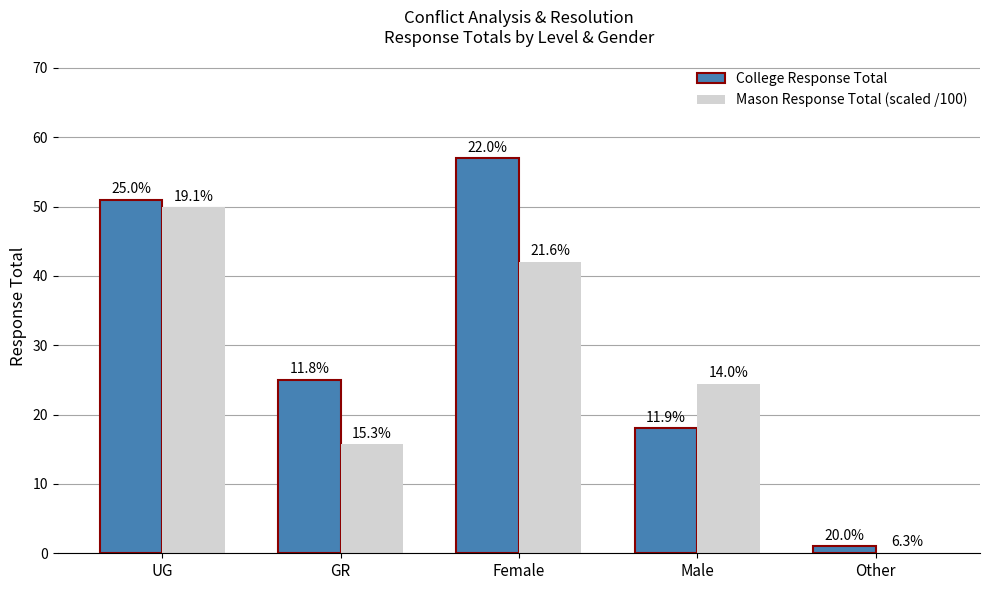

List the series in order of their overall mean, highest first.

College Response Total, Mason Response Total (scaled /100)